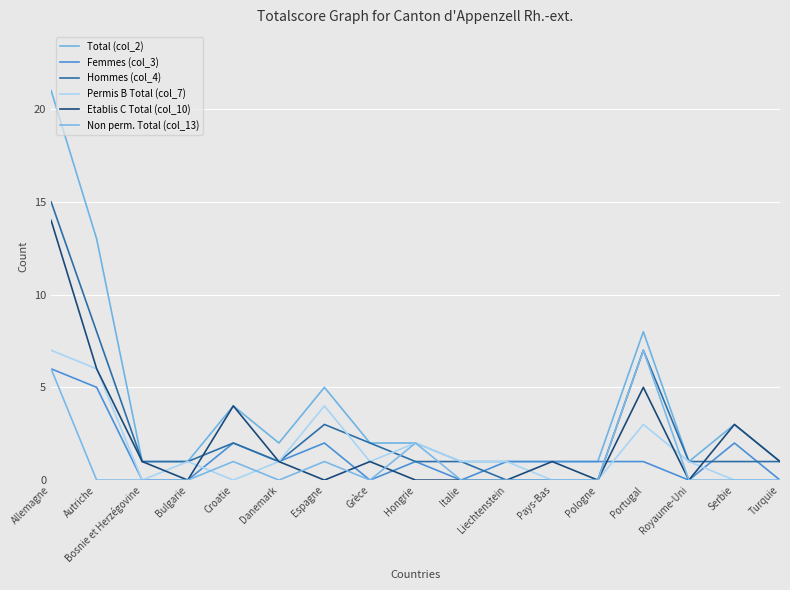

At which category is the sum across all series the highest?

Allemagne